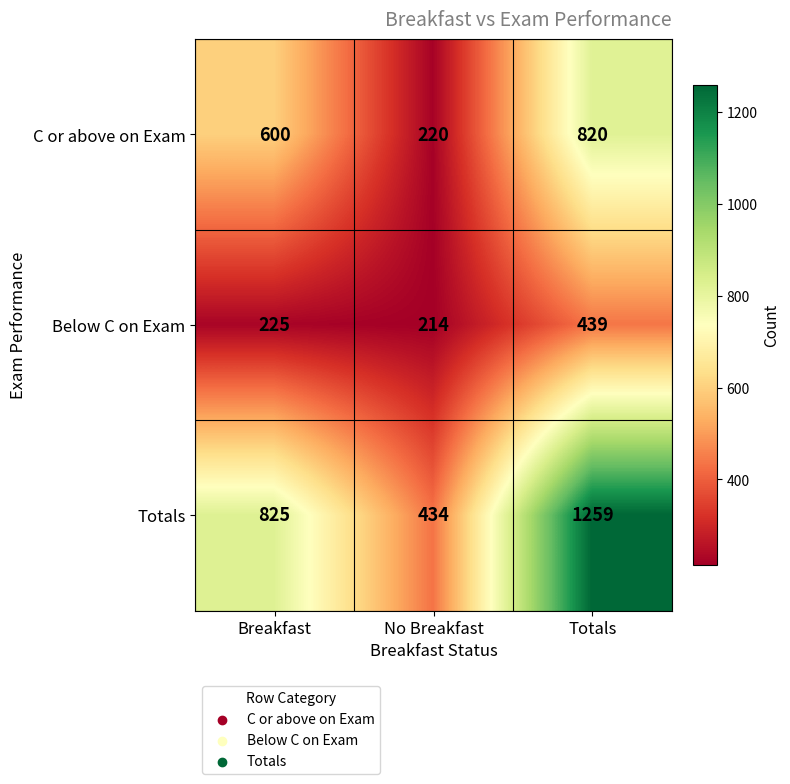

List the labels in order of Totals value, largest first.

Totals, Breakfast, No Breakfast